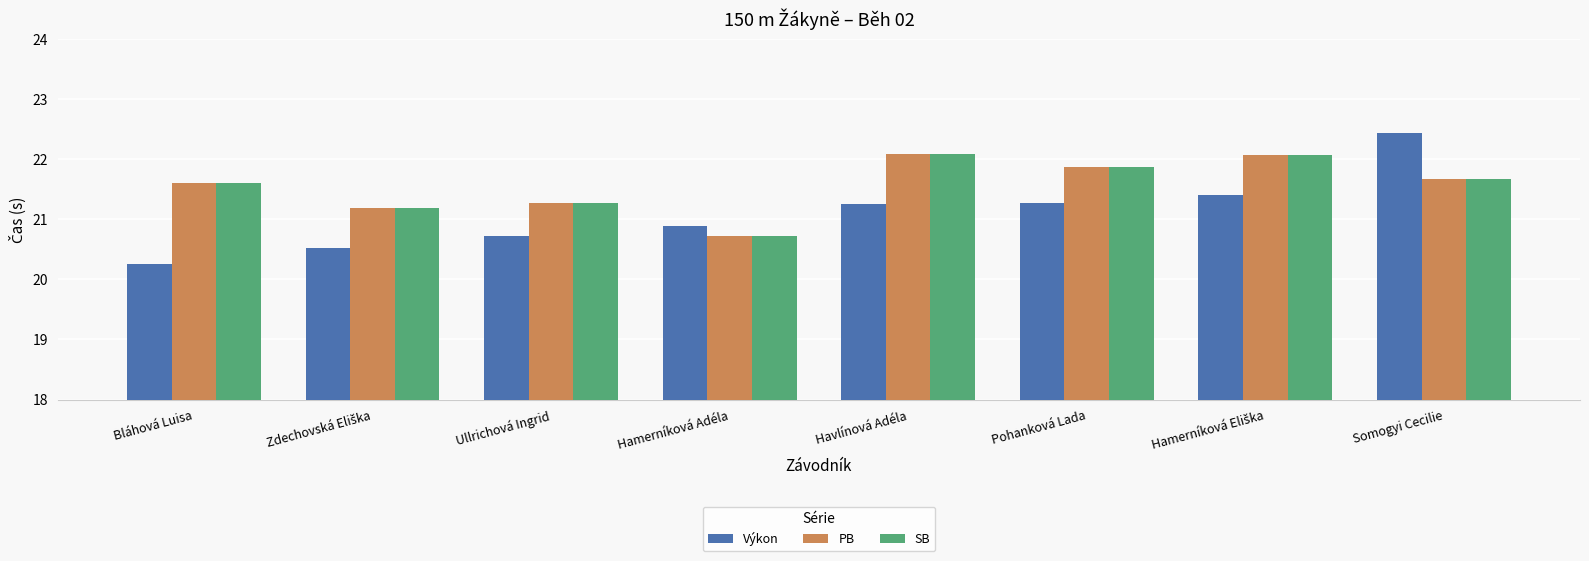

At which label does PB first exceed 21?

Bláhová Luisa